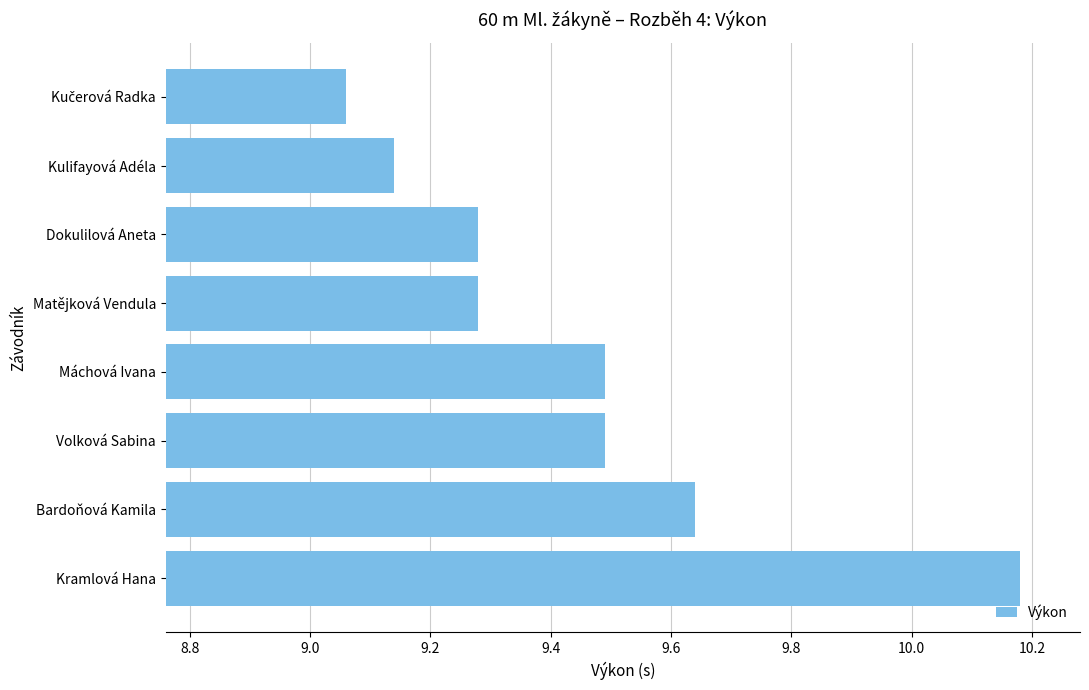

Which label corresponds to the largest value in the chart?

Kramlová Hana